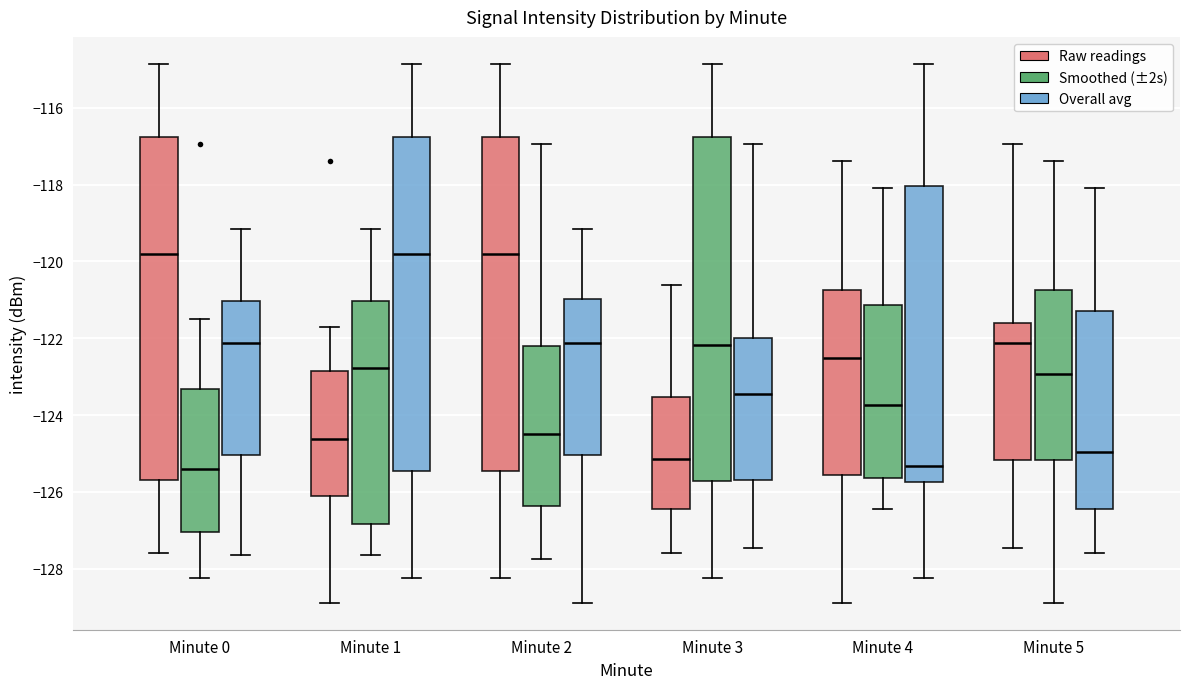

Where does the median line of the box for Minute 2 (Raw readings) sit on the y-axis? The values are not printed on the chart, so give them approximately, as read against the axis.

-119.8